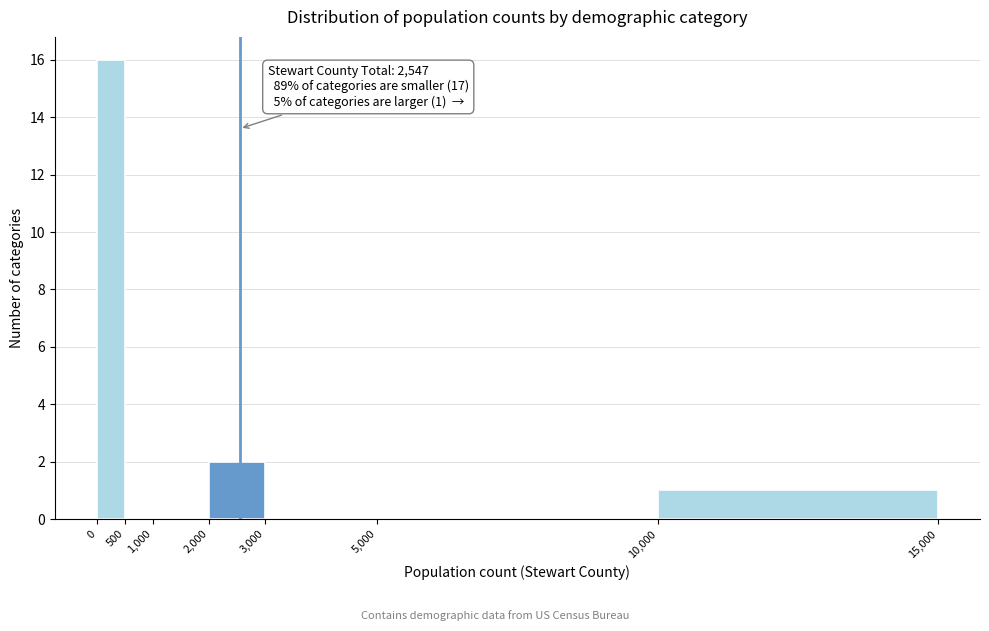

Over which range of the x-axis is the bar tallest?

0 to 500